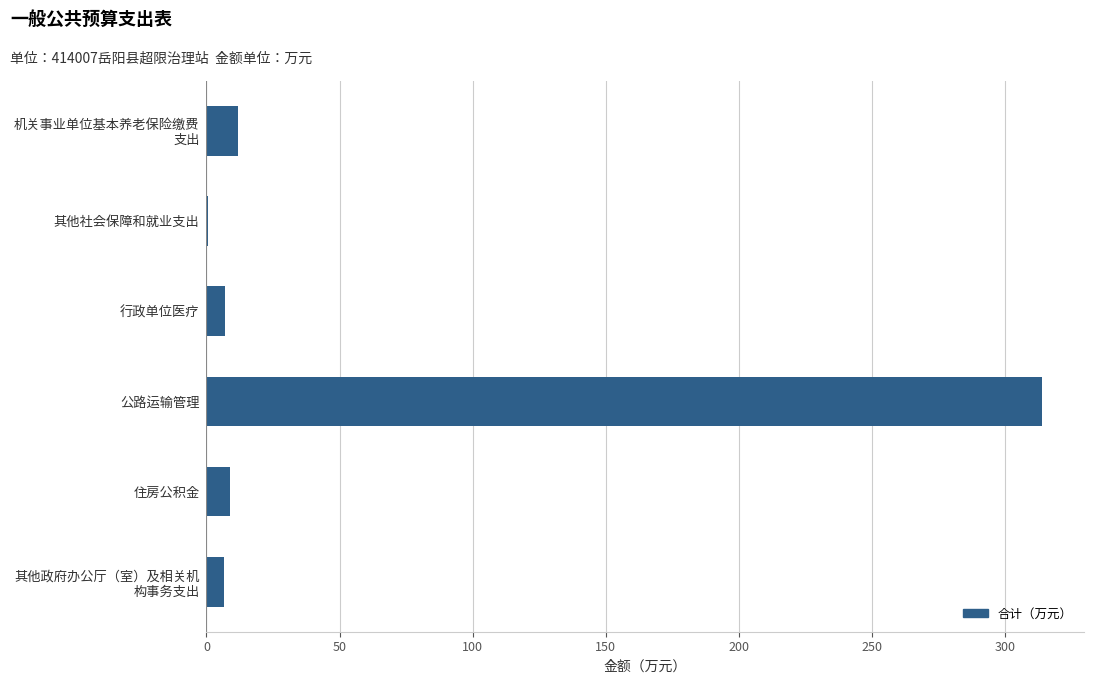

What is the sum of all values?

349.1